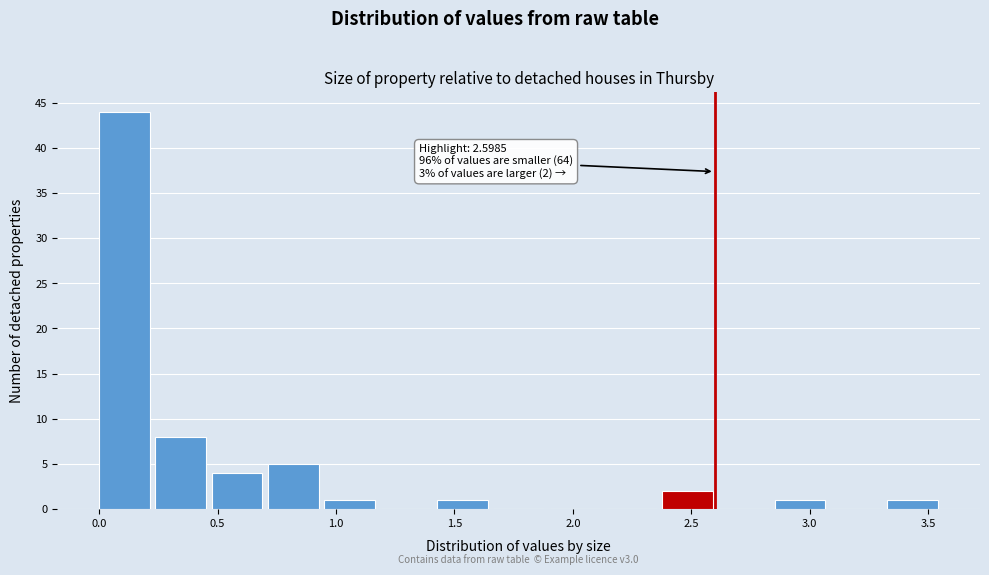

Over which range of the x-axis is the bar tallest?

0.00 to 0.25